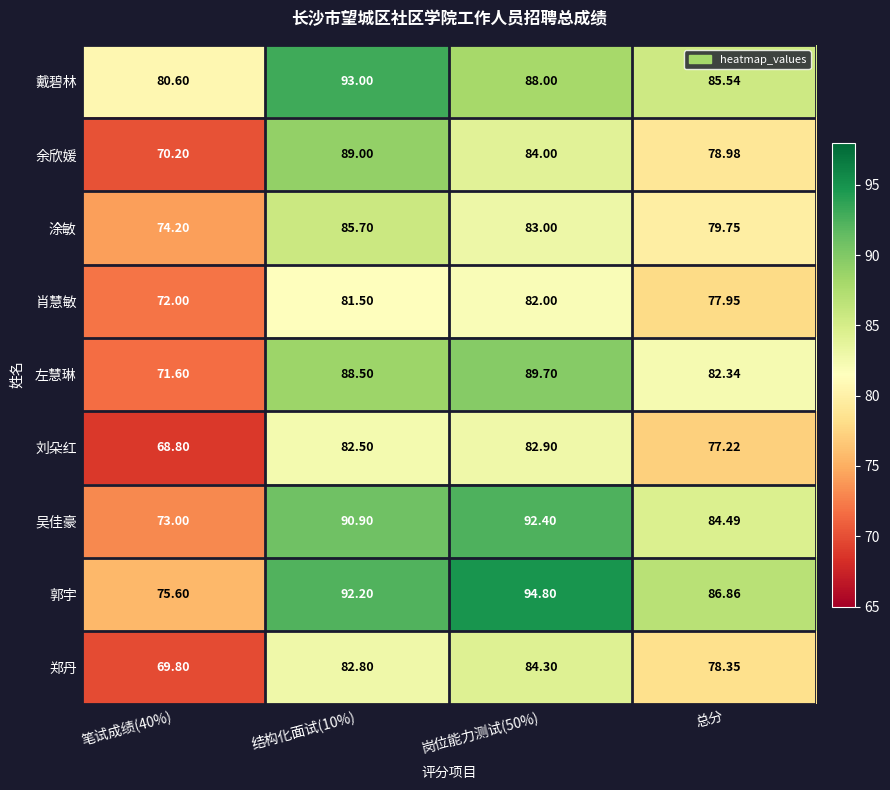

Count the number of categories in the chart.

4